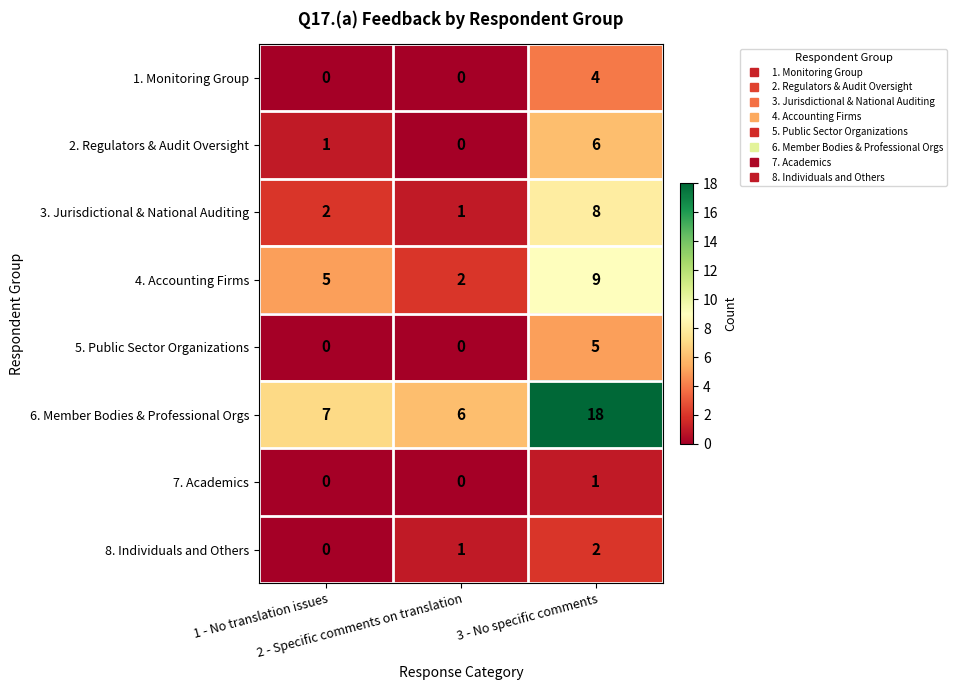

At how many categories does at least one series exceed 17?

1